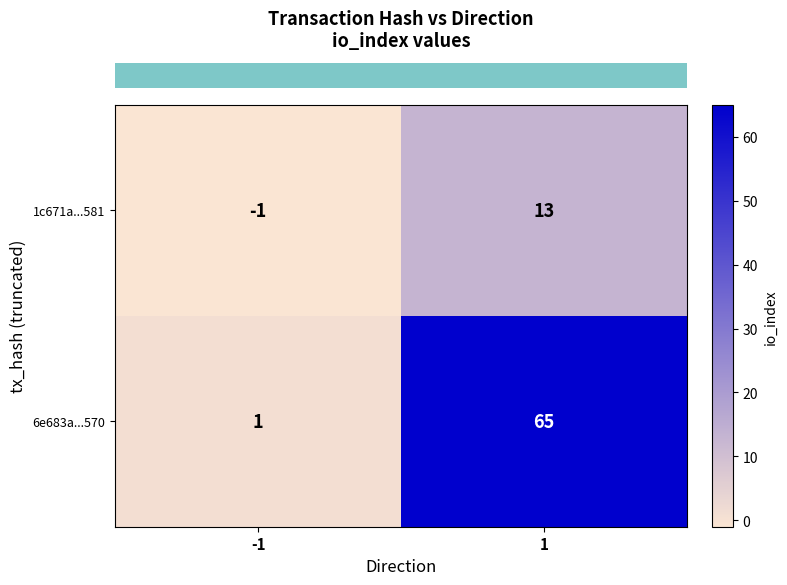

What value does the 1c671a...581 series have at 1?

13